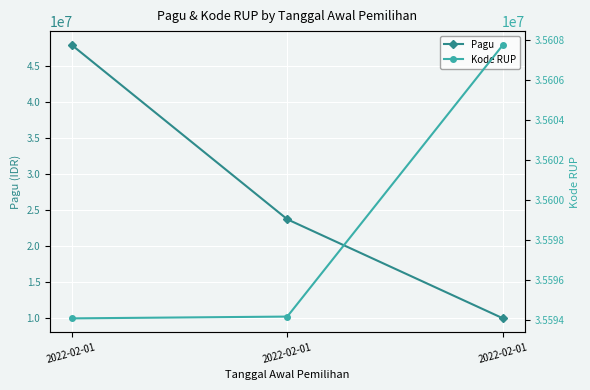

How many series are shown in this chart?

2